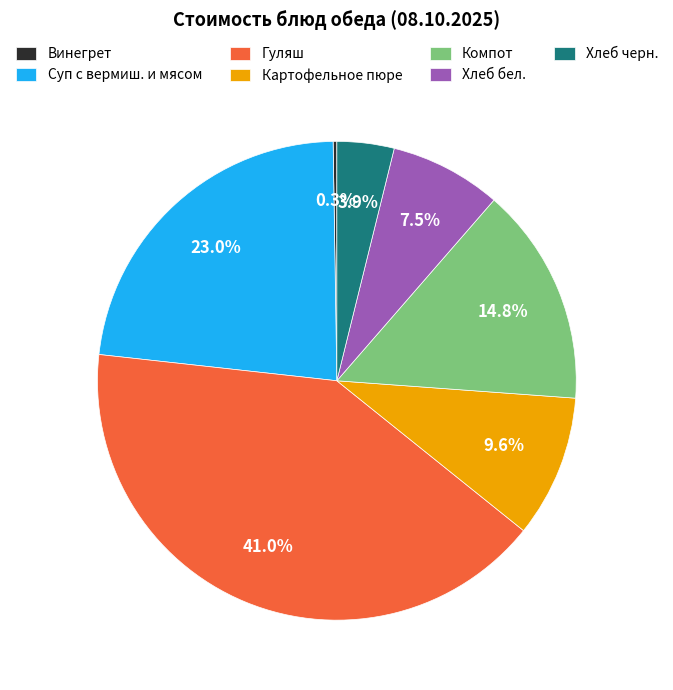

Which slice is the largest?

Гуляш